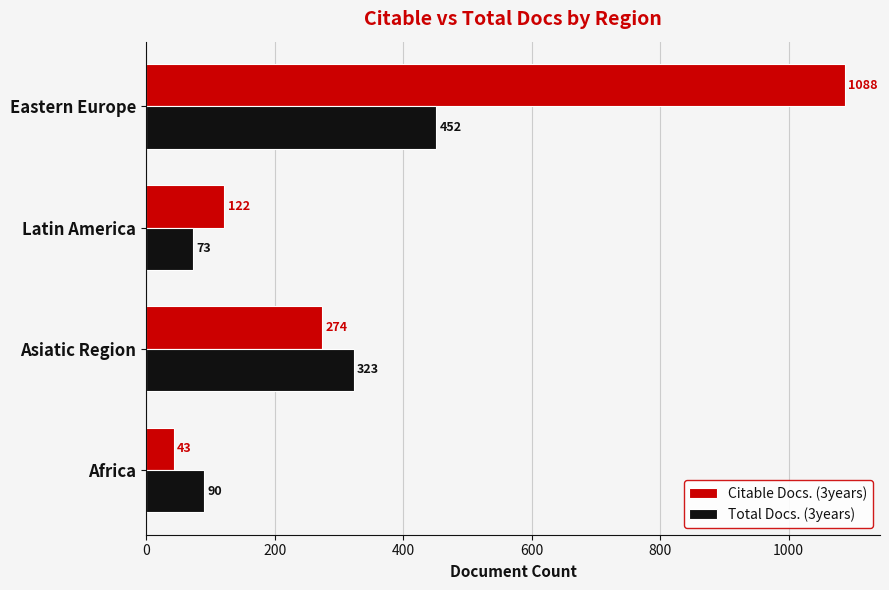

The value of Total Docs. (3years) at Africa is 90. True or false?

True